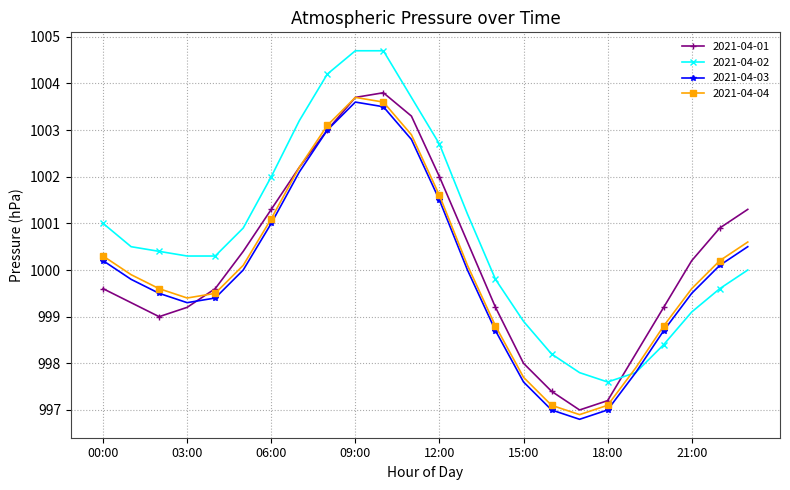

What is the maximum value for 2021-04-04?

1003.7